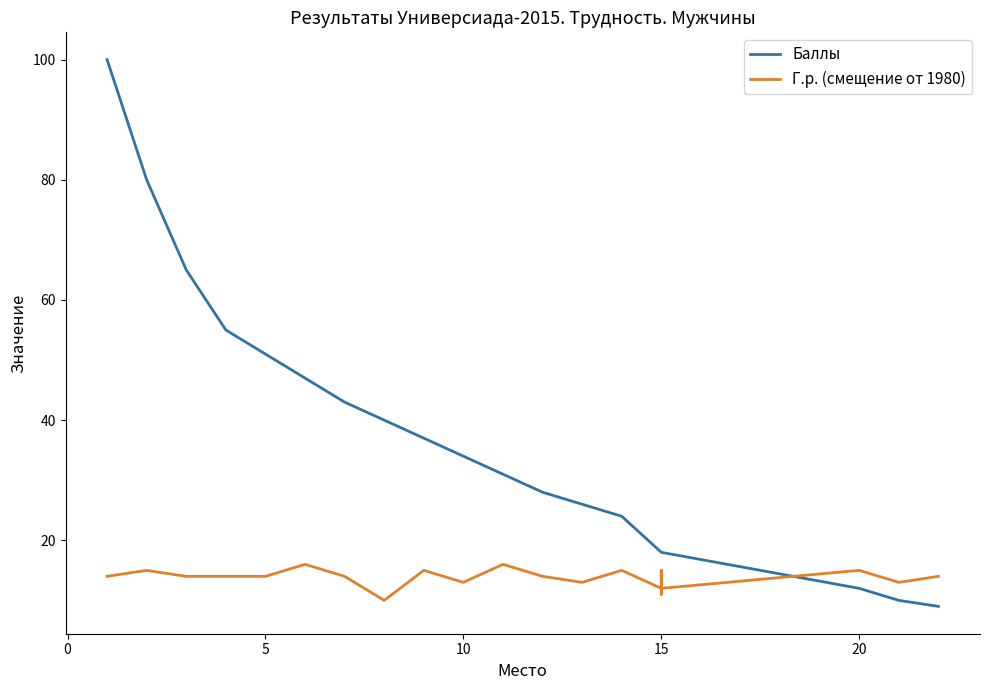

Where do Г.р. (смещение от 1980) and Баллы first cross each other?

15 and 20